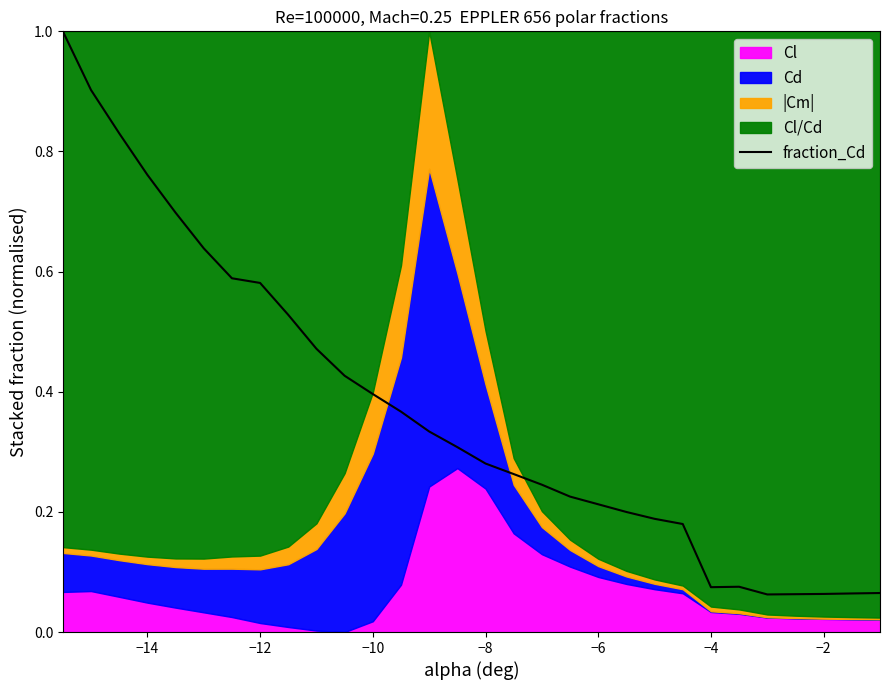

What is the maximum value for fraction_Cd?

1.0